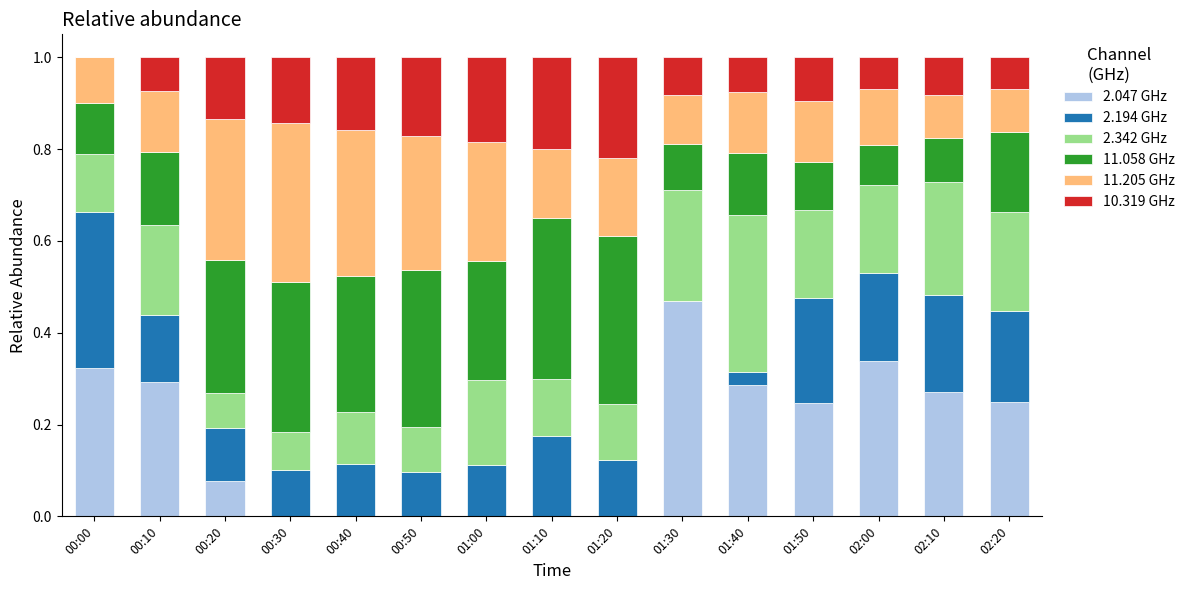

What is the total value across all series at 01:40?

1.0